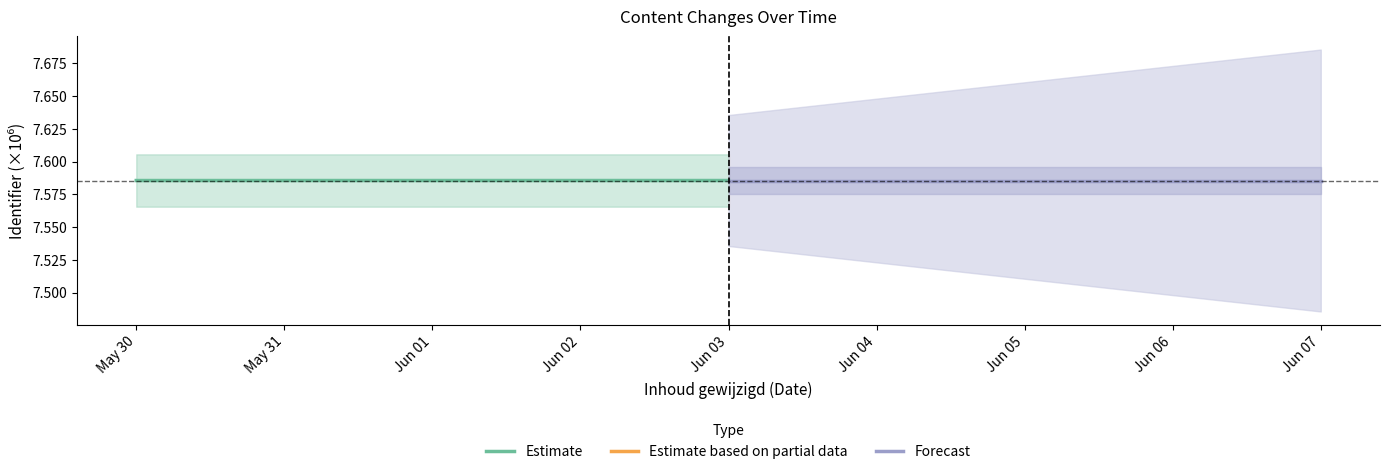

Reading left to right, what are all the values shown in this chart?

Estimate: 7.6	7.6
Forecast: 7.6	7.6